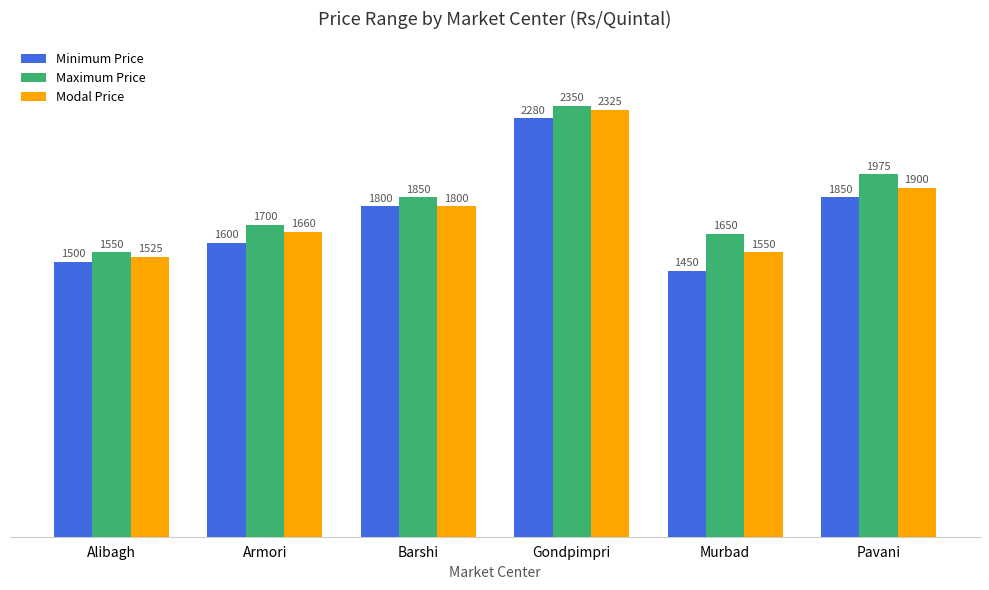

What is the value of the Maximum Price bar at the 3rd from the left?

1850